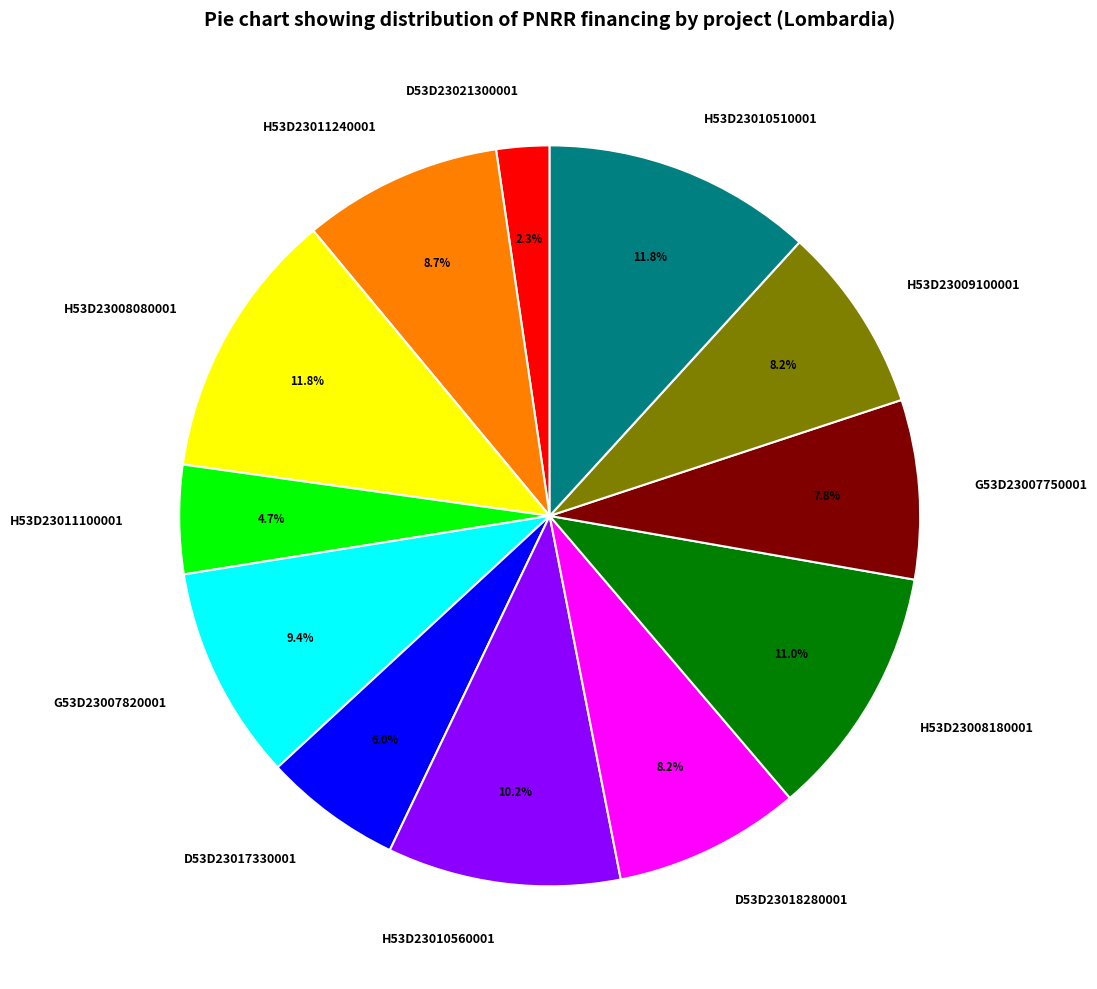

Count the number of slices in the pie.

12